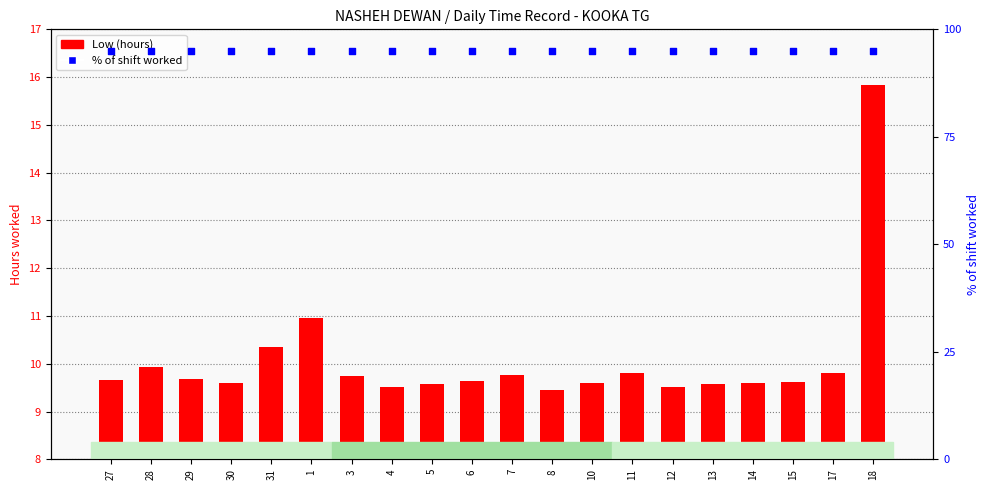

Is the value of % of shift worked at 11 greater than the value of Low (hours) at 11?

Yes